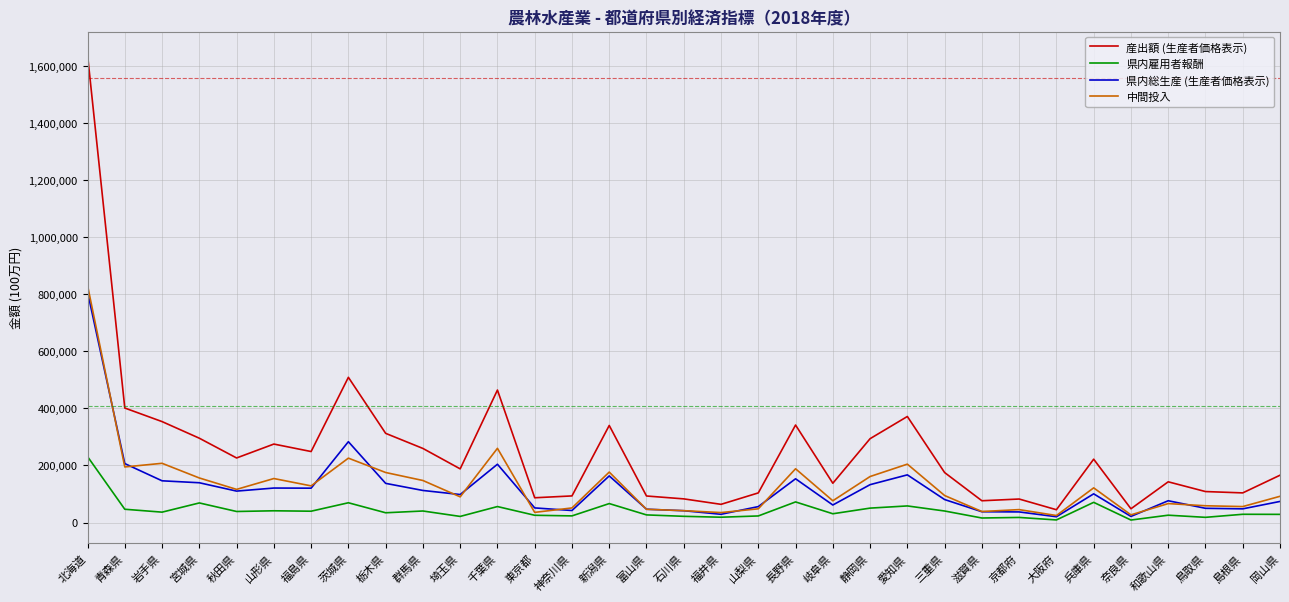

Where is 中間投入 nearest to the value 427644?

千葉県